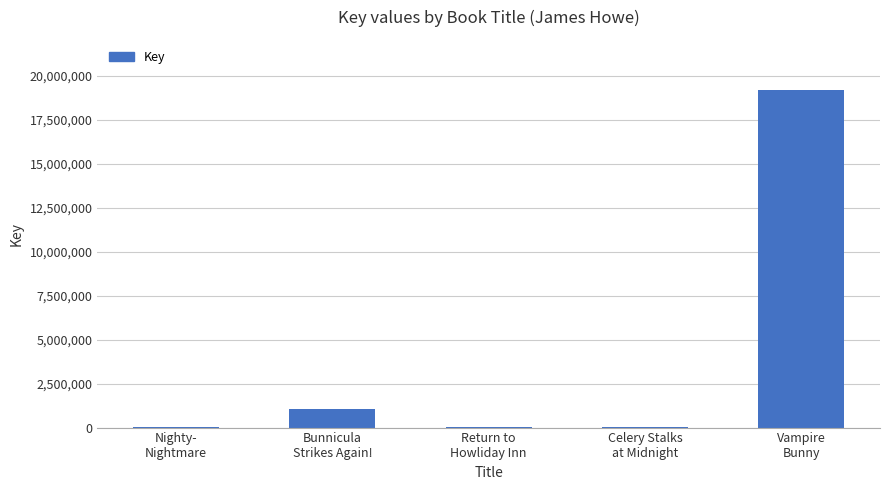

What is the sum of all values?

20263527